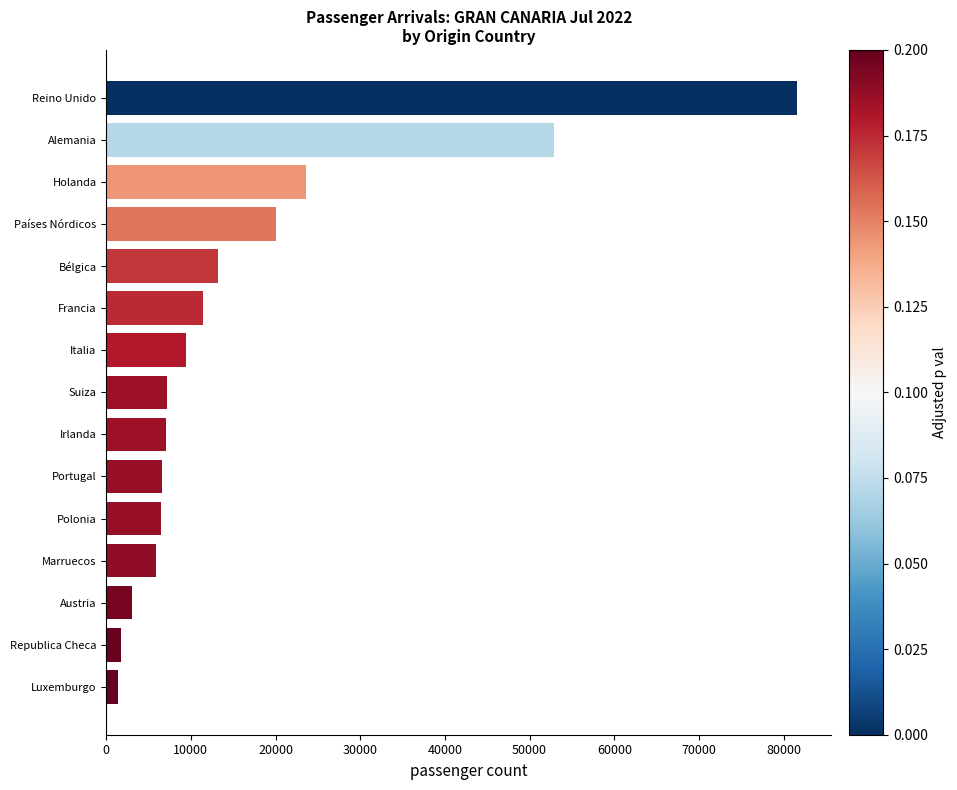

What is the change in value from Austria to Francia?

+8353